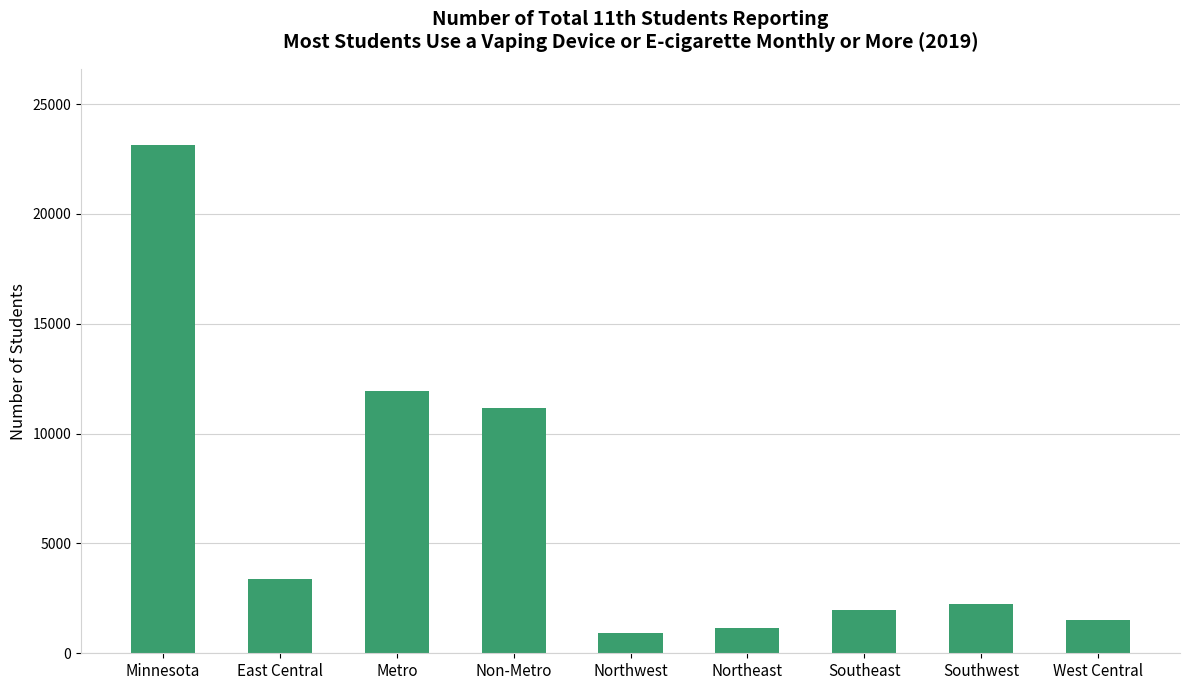

What is the label of the 4th bar from the right?

Northeast